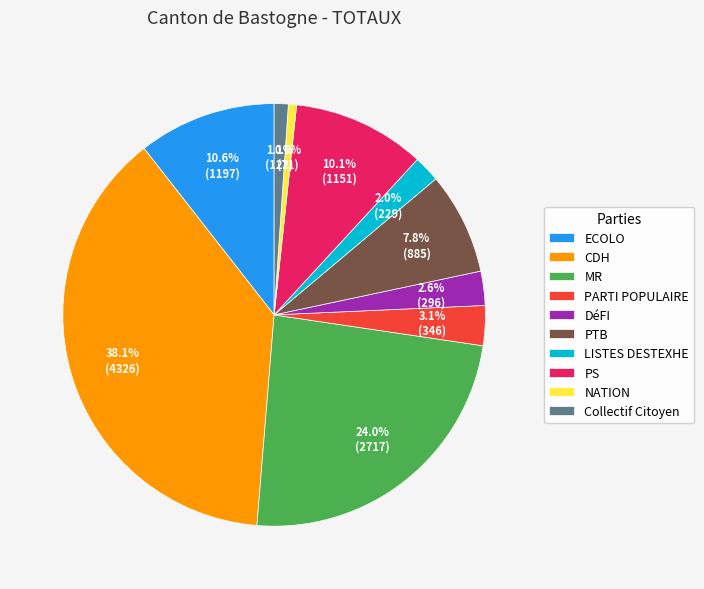

The MR slice represents 37% of the pie. True or false?

False